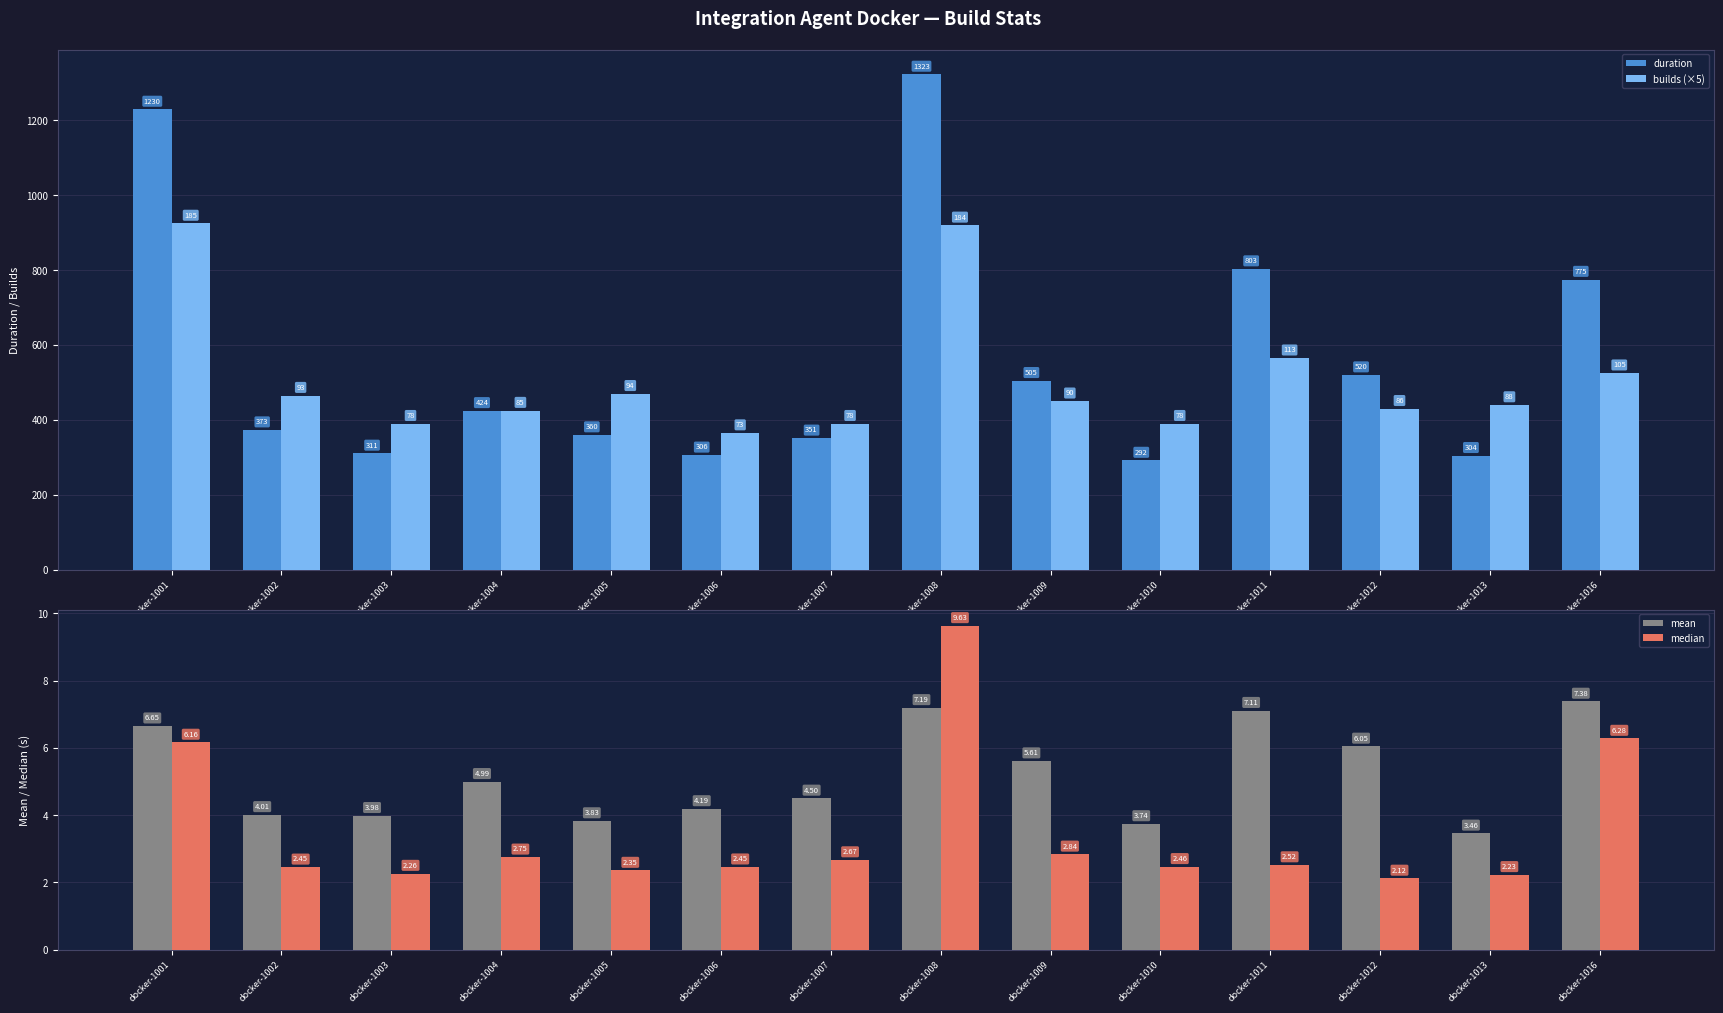

What is the difference between the highest and lowest values at docker-1006?

362.5